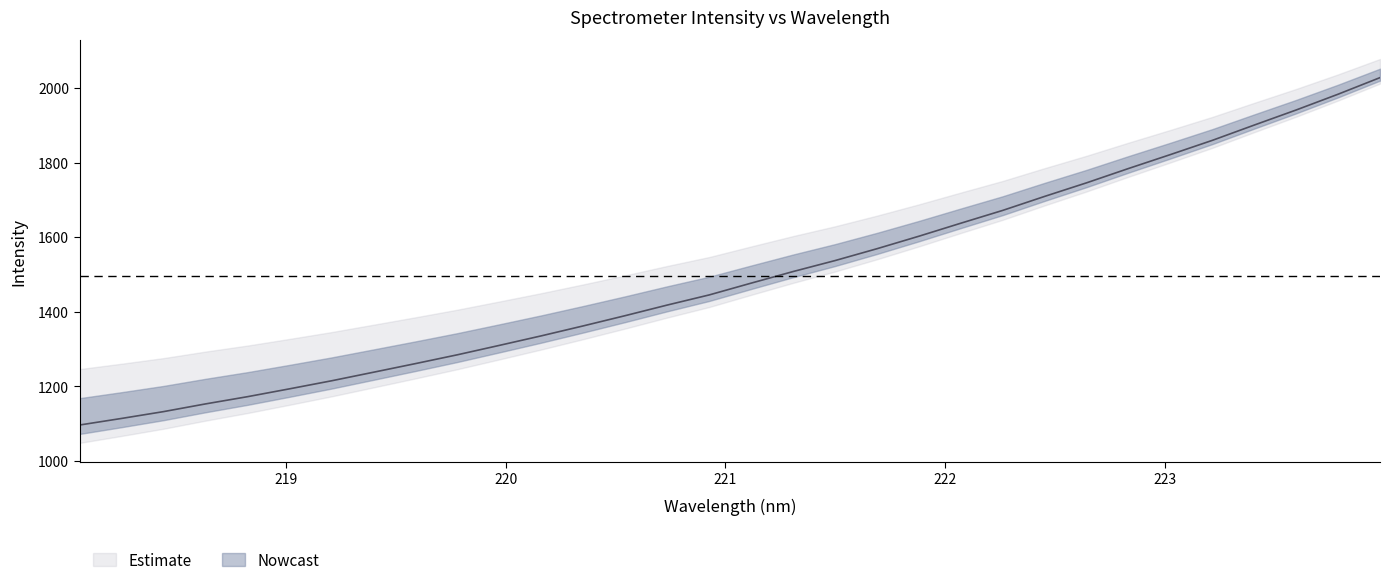

True or false: the data has more than 0 interior local peaks.

False